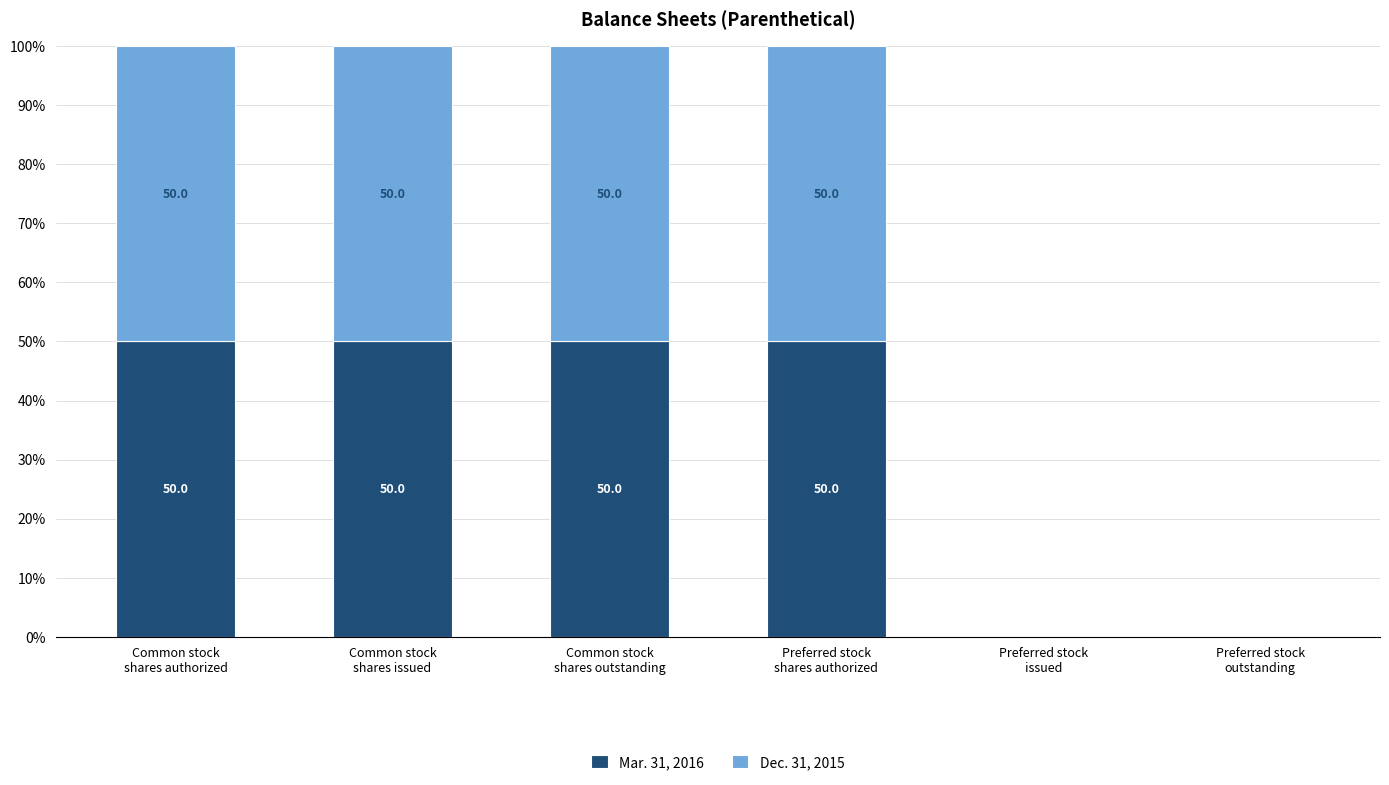

What is the sum of all Mar. 31, 2016 values?

200